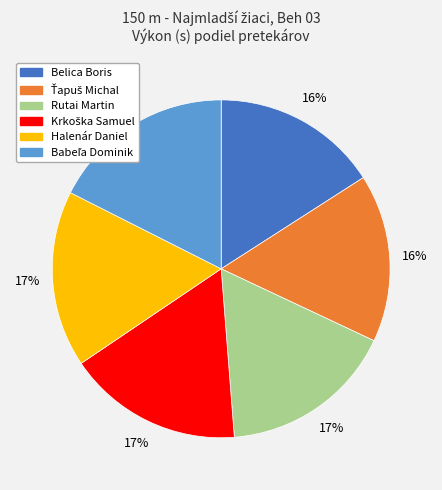

How many slices are in this pie chart?

6